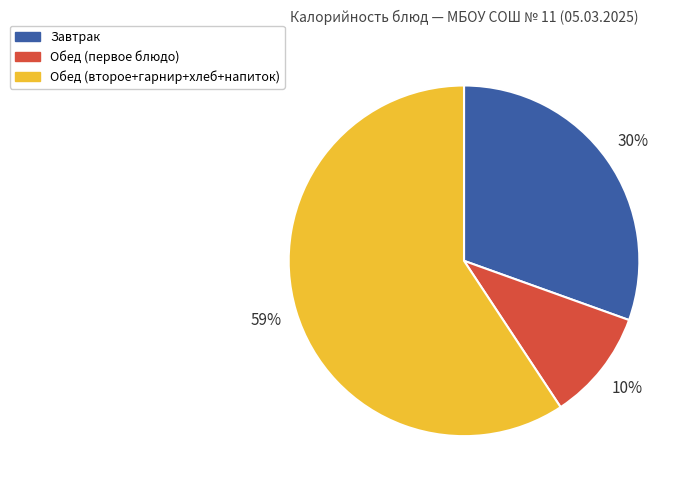

Is there any slice that represents more than half of the pie?

Yes